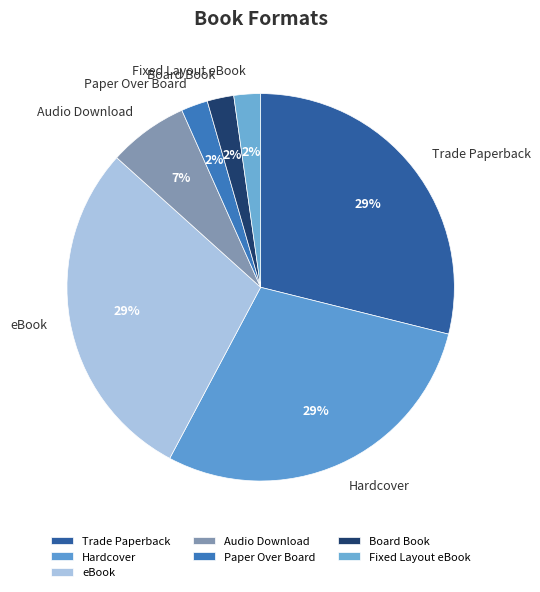

How many segments does this pie chart have?

7